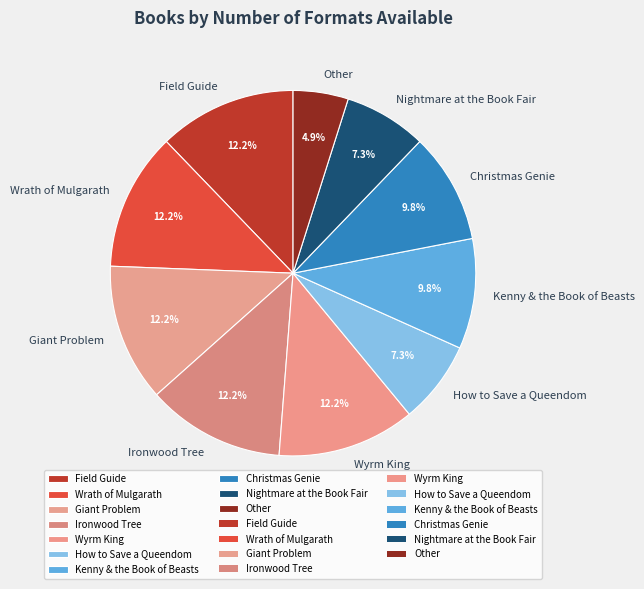

Does How to Save a Queendom account for over 50% of the chart?

No